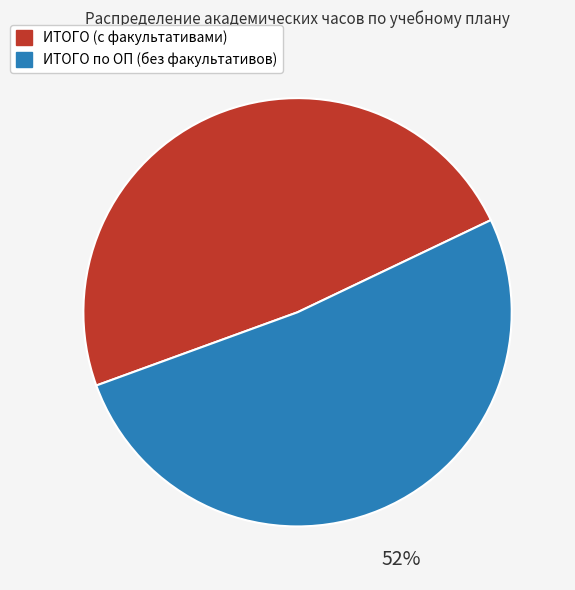

Do ИТОГО по ОП (без факультативов) and ИТОГО (с факультативами) together represent more than half of the pie?

Yes